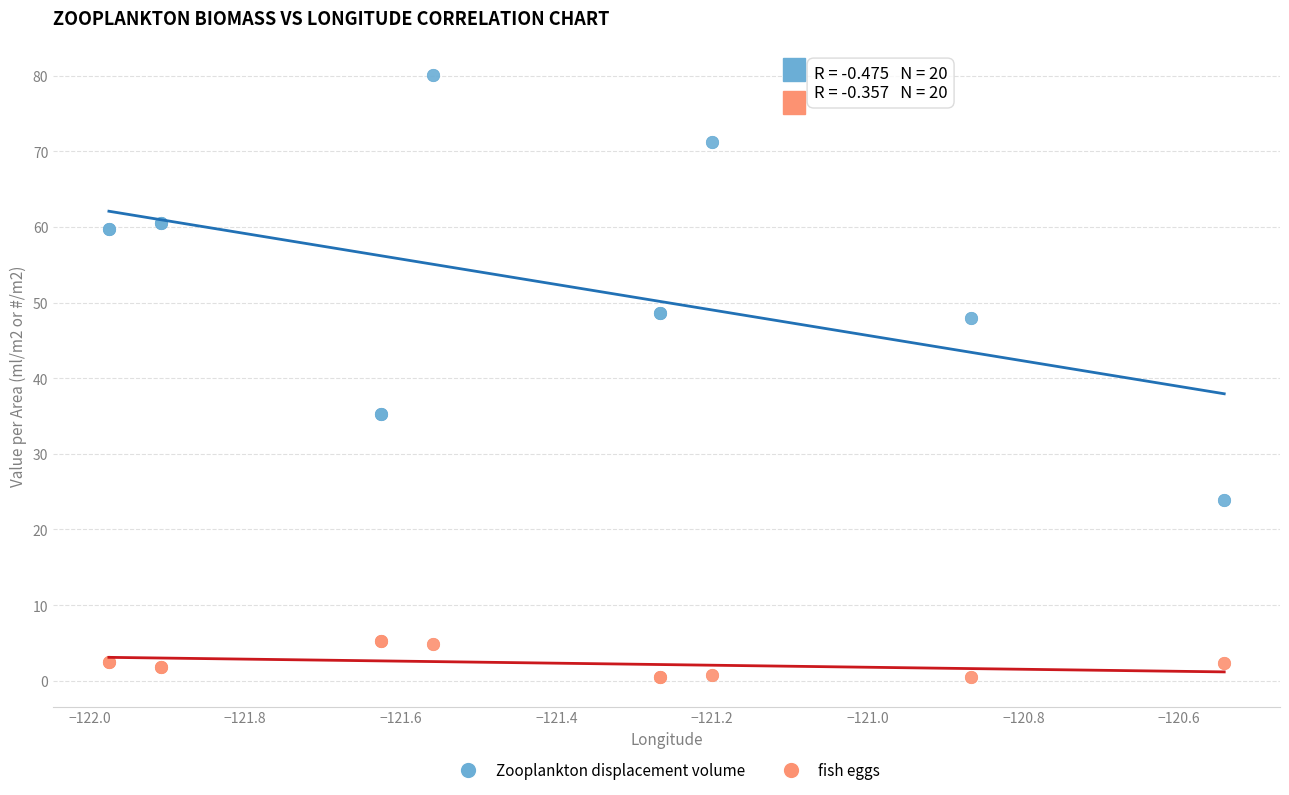

What is the X range (max minus min) for the scatter plot?

1.4